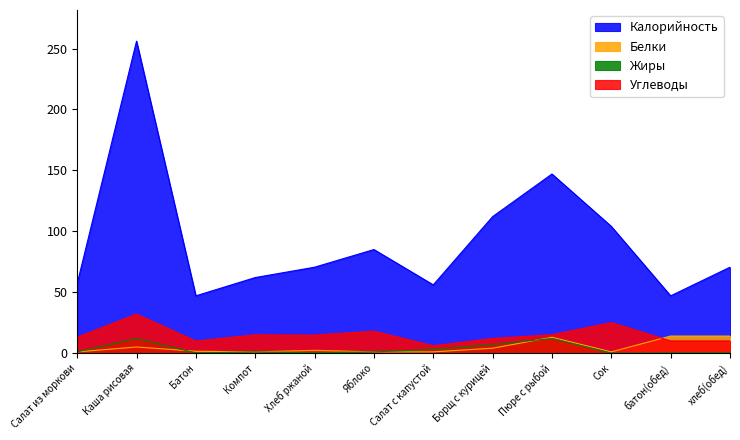

Between Салат из моркови and Компот, which is larger?

Компот